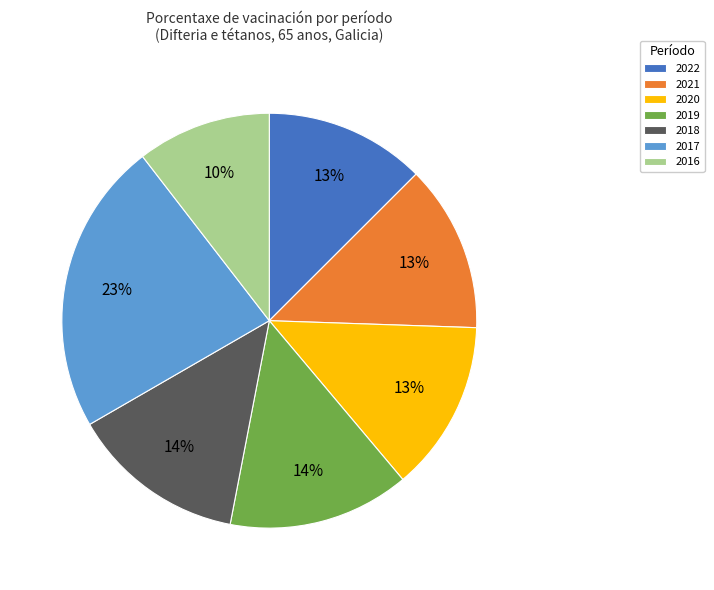

Count the number of slices in the pie.

7